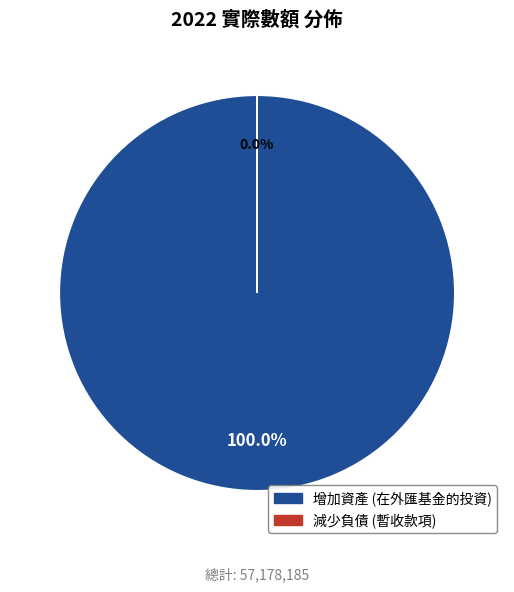

How many slices are in this pie chart?

2